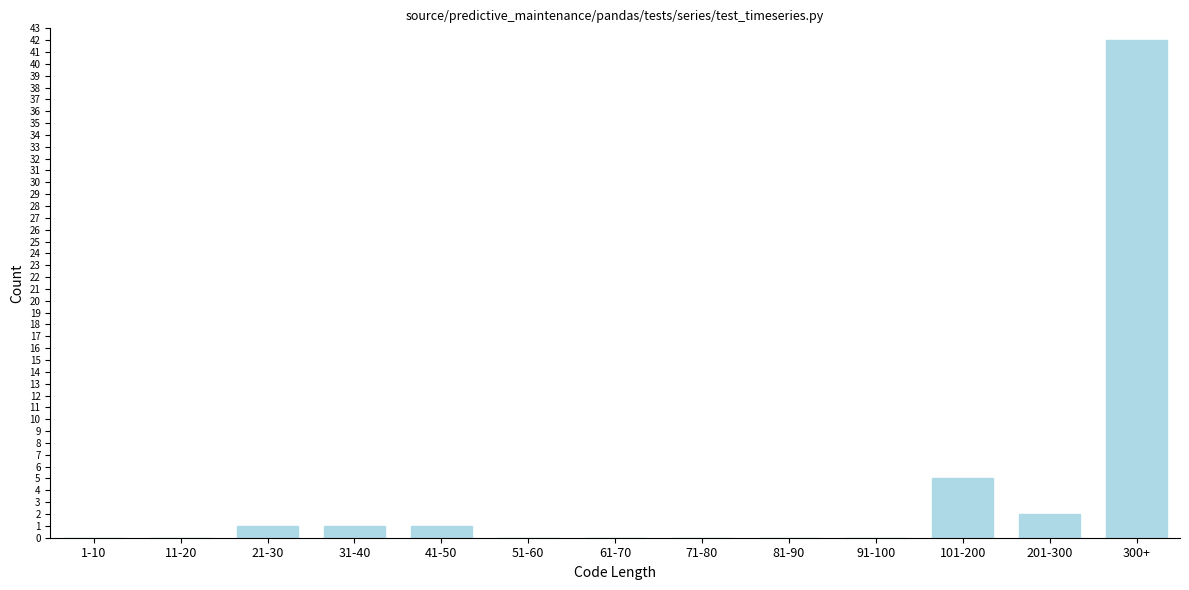

Reading left to right, transcribe all the data shown in this chart.

1-10=0	11-20=0	21-30=1	31-40=1	41-50=1	51-60=0	61-70=0	71-80=0	81-90=0	91-100=0	101-200=5	201-300=2	300+=42